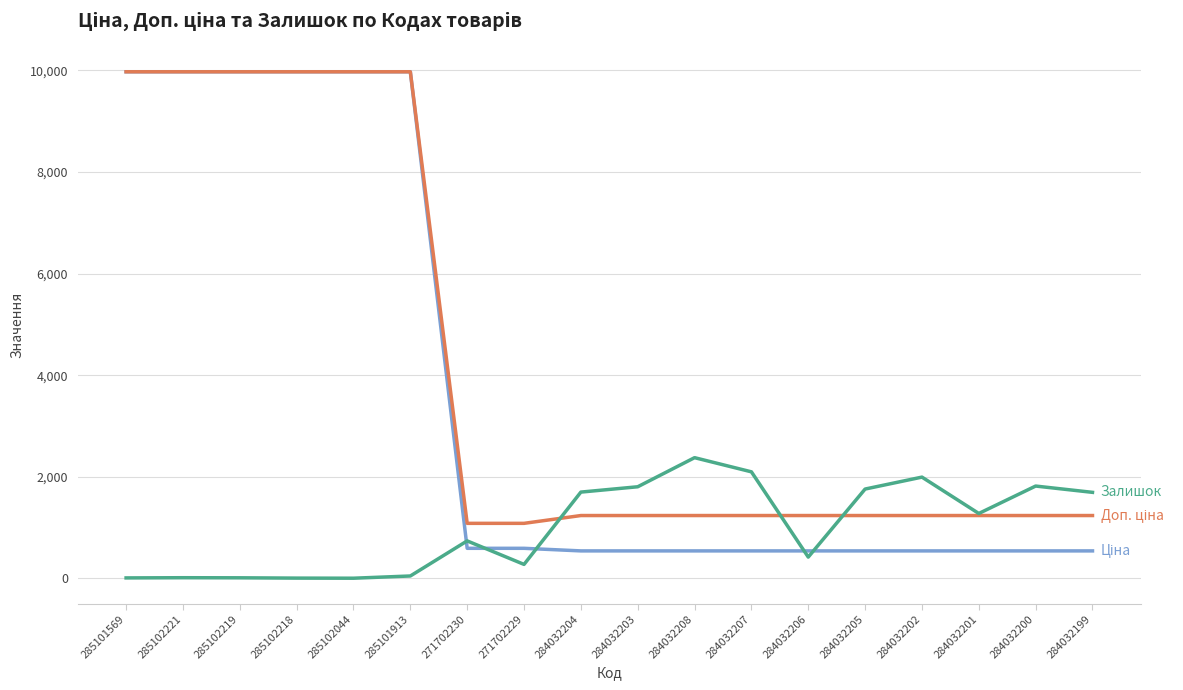

What position from the left is 284032208?

11